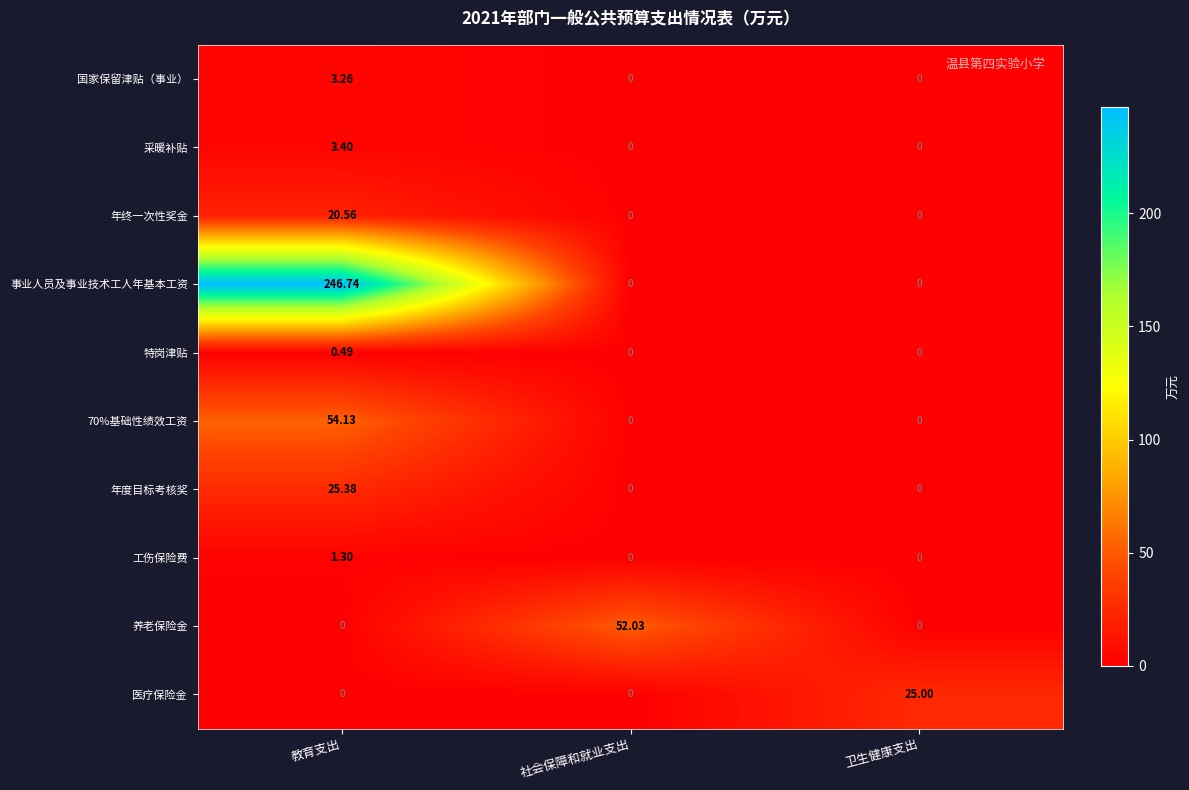

List the series in order of their peak value, lowest first.

特岗津贴, 工伤保险费, 国家保留津贴（事业）, 采暖补贴, 年终一次性奖金, 医疗保险金, 年度目标考核奖, 养老保险金, 70%基础性绩效工资, 事业人员及事业技术工人年基本工资